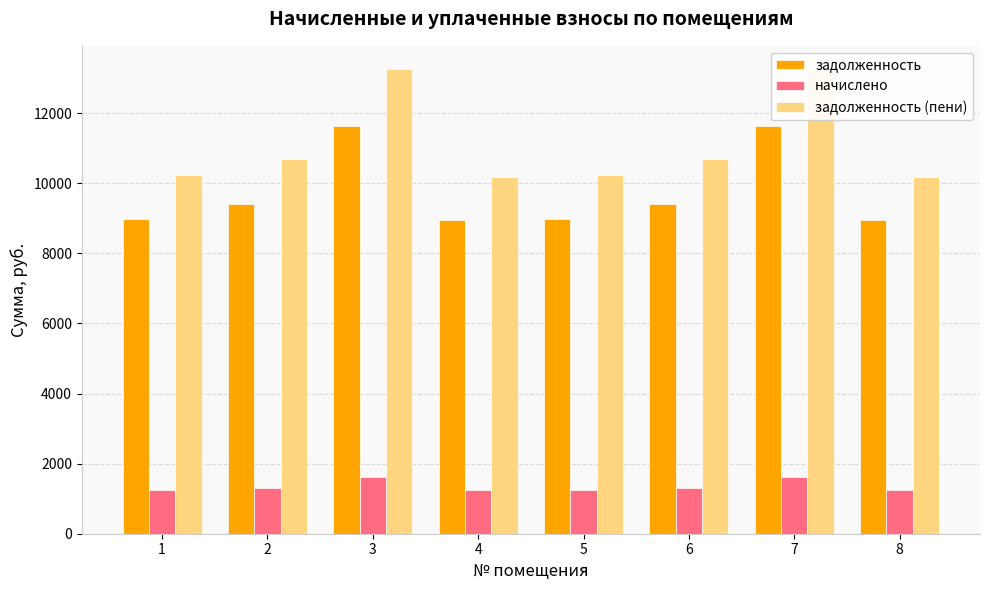

Which has a higher value, 2 or 8?

2